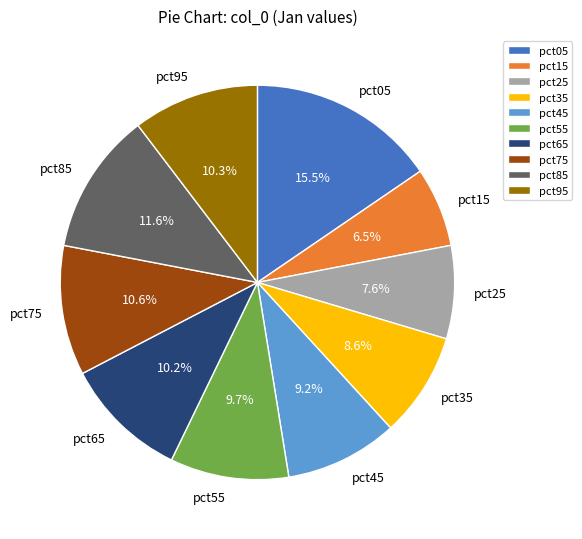

To the nearest percent, what is the difference between the pct65 and pct05 slice percentages?

5%